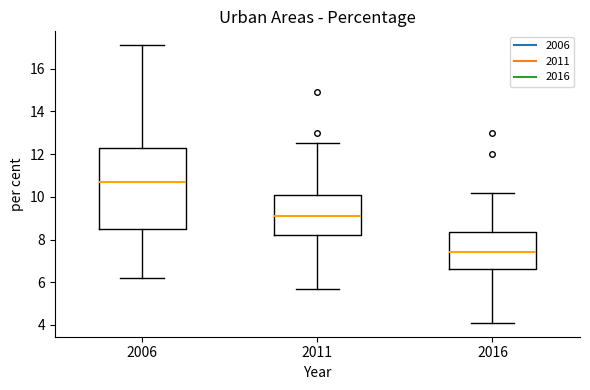

Which box has the highest median line?

2006